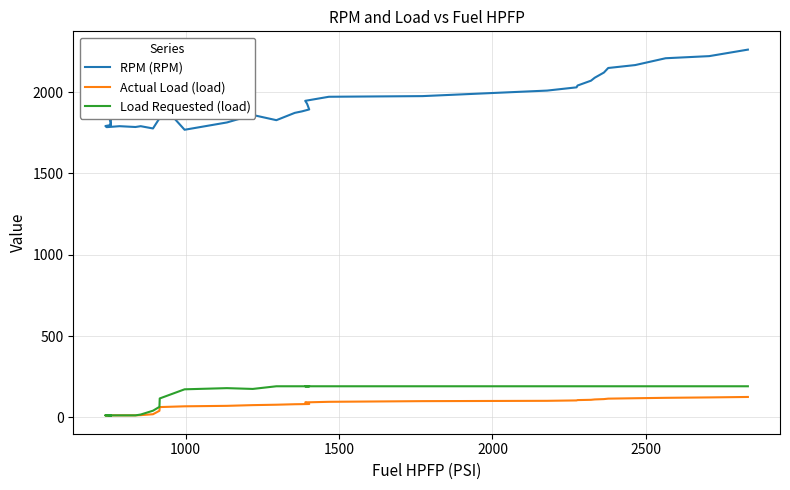

Which series has the largest total across all categories?

RPM (RPM)